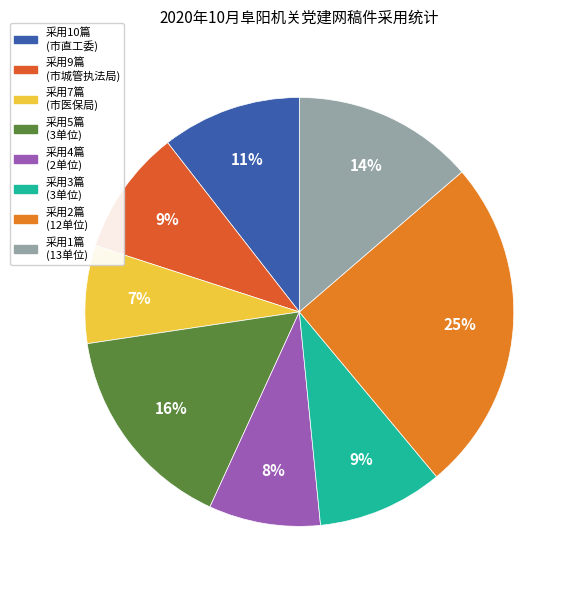

How many slices are in this pie chart?

8